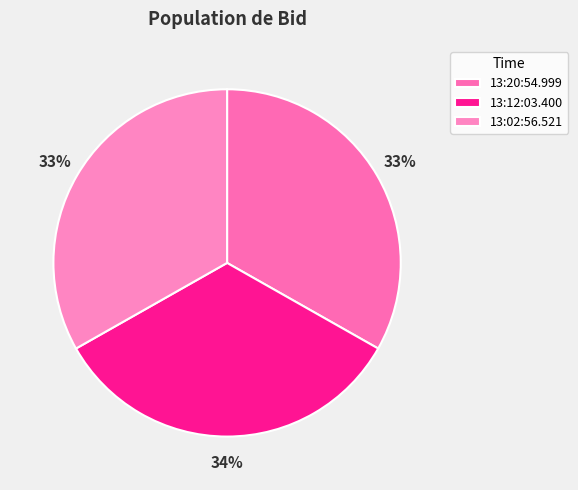

What percentage do 13:20:54.999 and 13:02:56.521 together represent?

66.4%